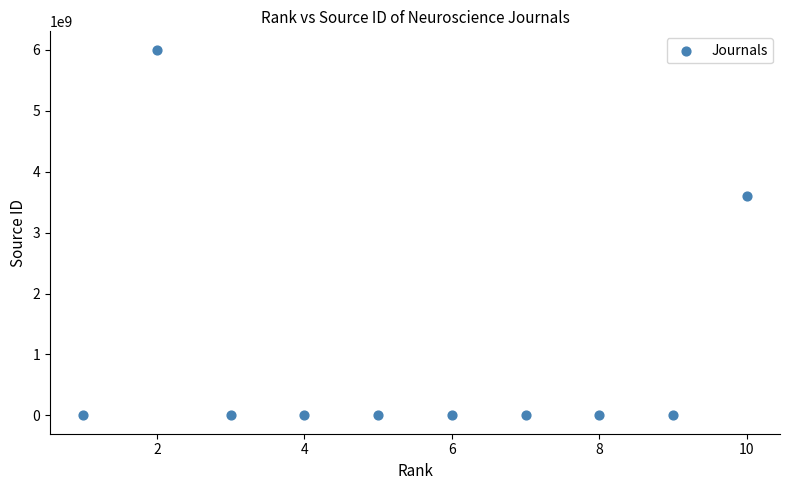

What Y value in the scatter plot is closest to 3000104078?

3600148102